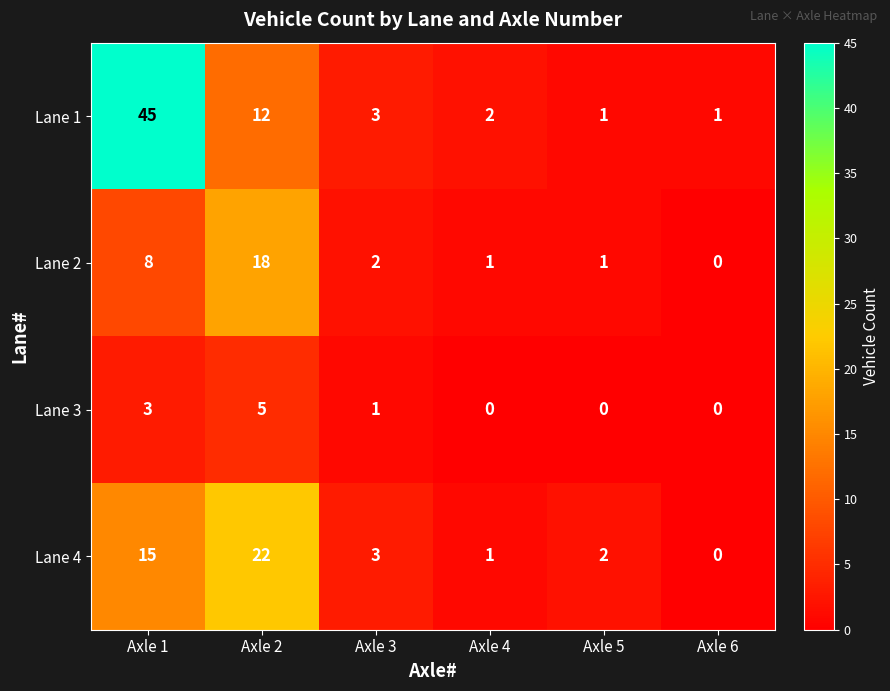

Reading right to left, what are all the values shown in this chart?

Lane 1: Axle 6=1	Axle 5=1	Axle 4=2	Axle 3=3	Axle 2=12	Axle 1=45
Lane 2: Axle 6=0	Axle 5=1	Axle 4=1	Axle 3=2	Axle 2=18	Axle 1=8
Lane 3: Axle 6=0	Axle 5=0	Axle 4=0	Axle 3=1	Axle 2=5	Axle 1=3
Lane 4: Axle 6=0	Axle 5=2	Axle 4=1	Axle 3=3	Axle 2=22	Axle 1=15